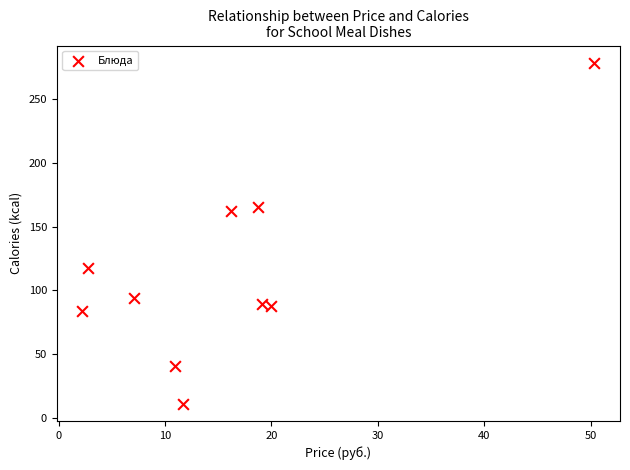

What is the average Y value?

113.2